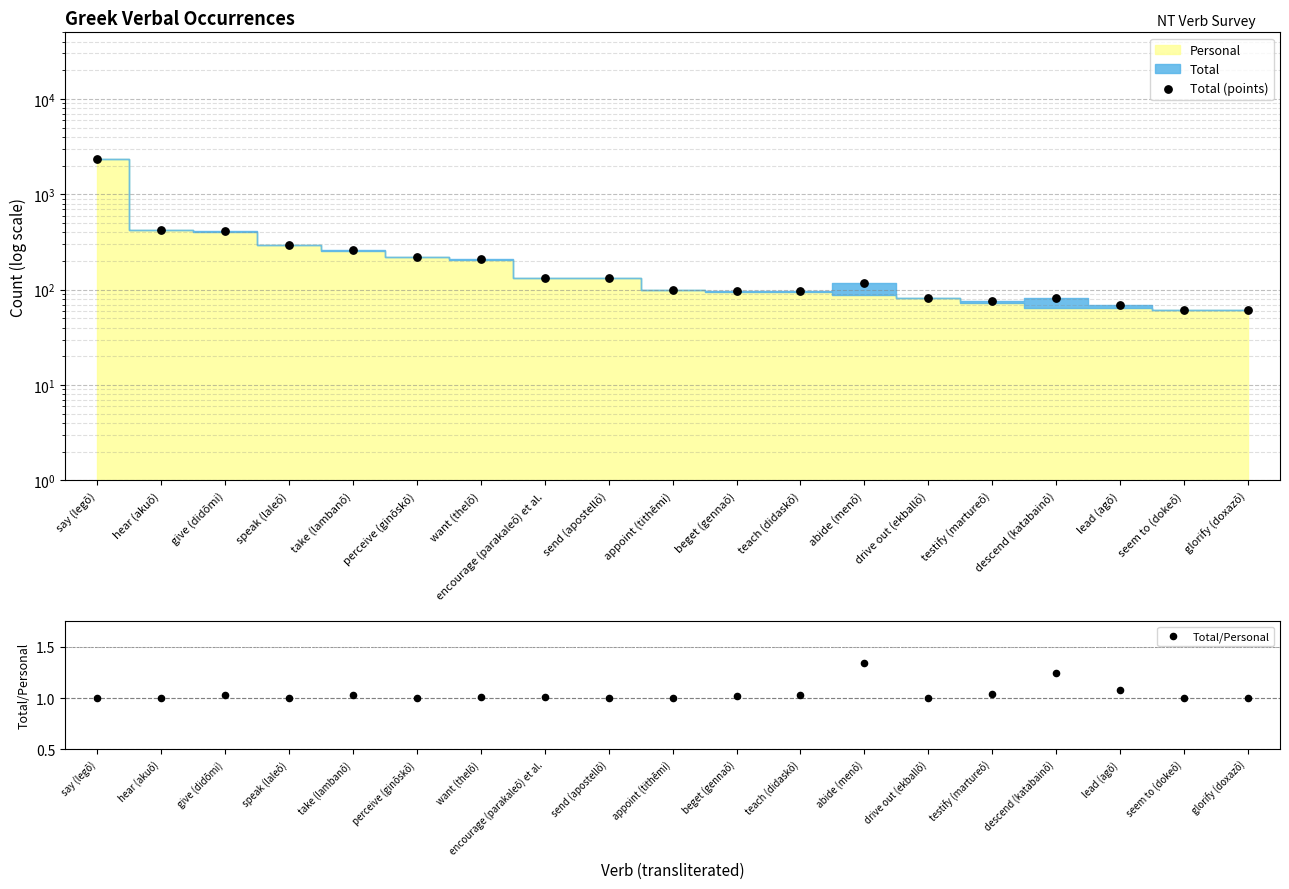

Is the value of Total/Personal at say (legō) greater than the value of Total (points) at drive out (ekballō)?

No